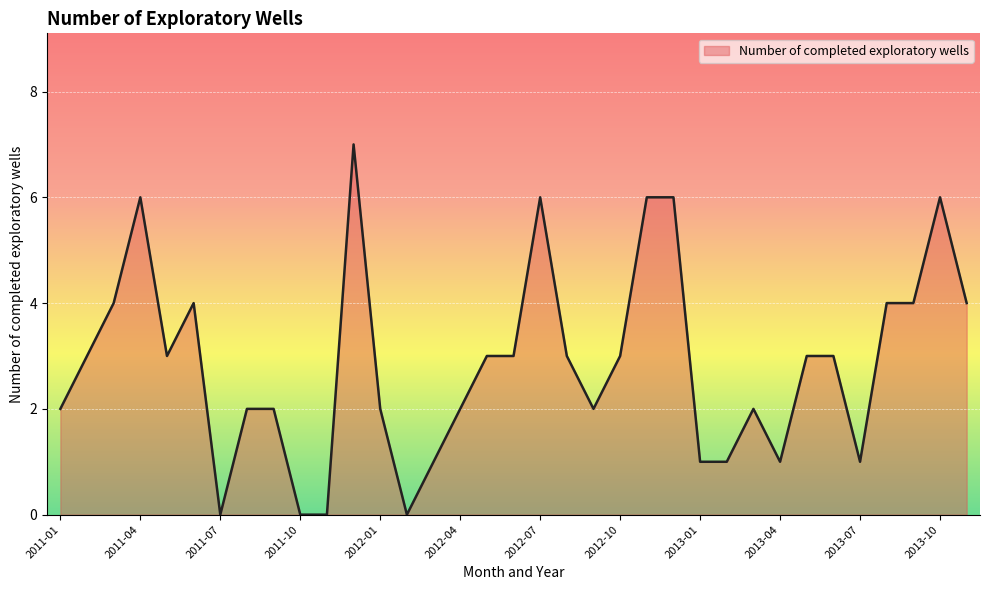

What is the greatest value displayed?

7